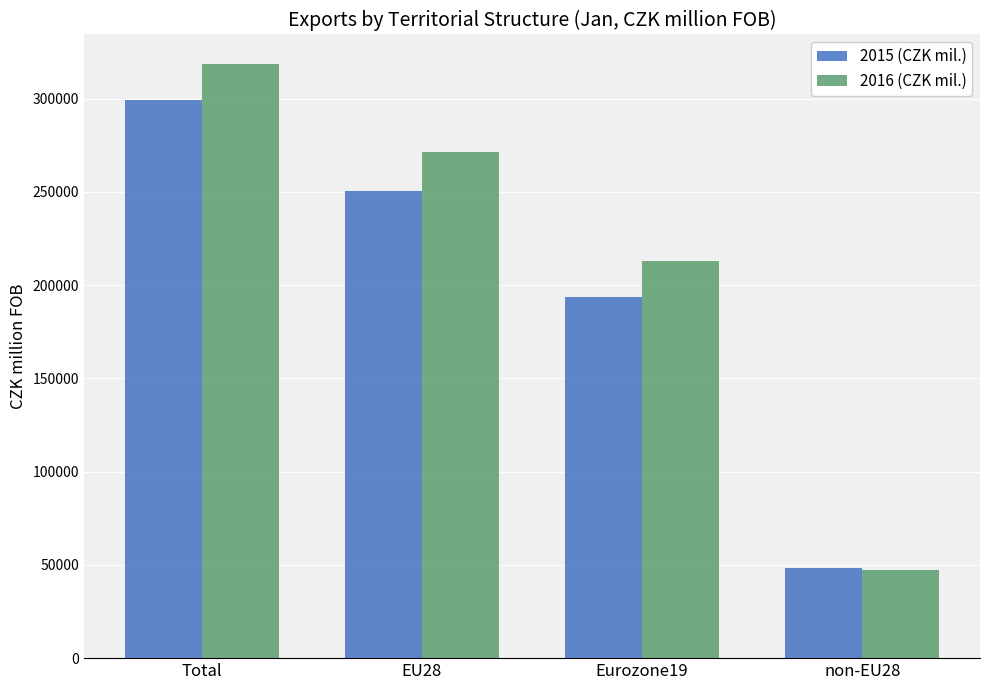

Which category has the lowest value across all series?

non-EU28